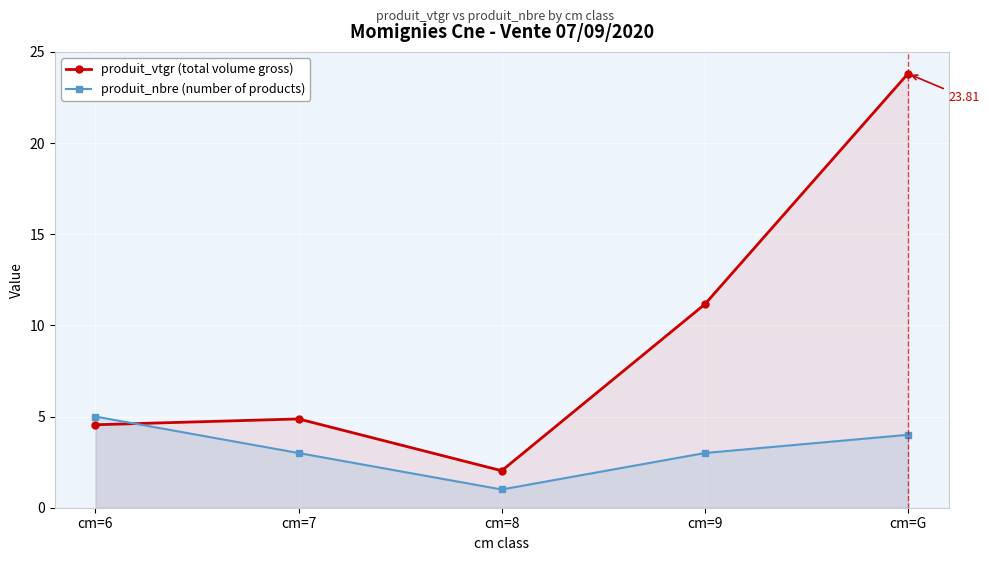

Between cm=6 and cm=8, which is larger?

cm=6